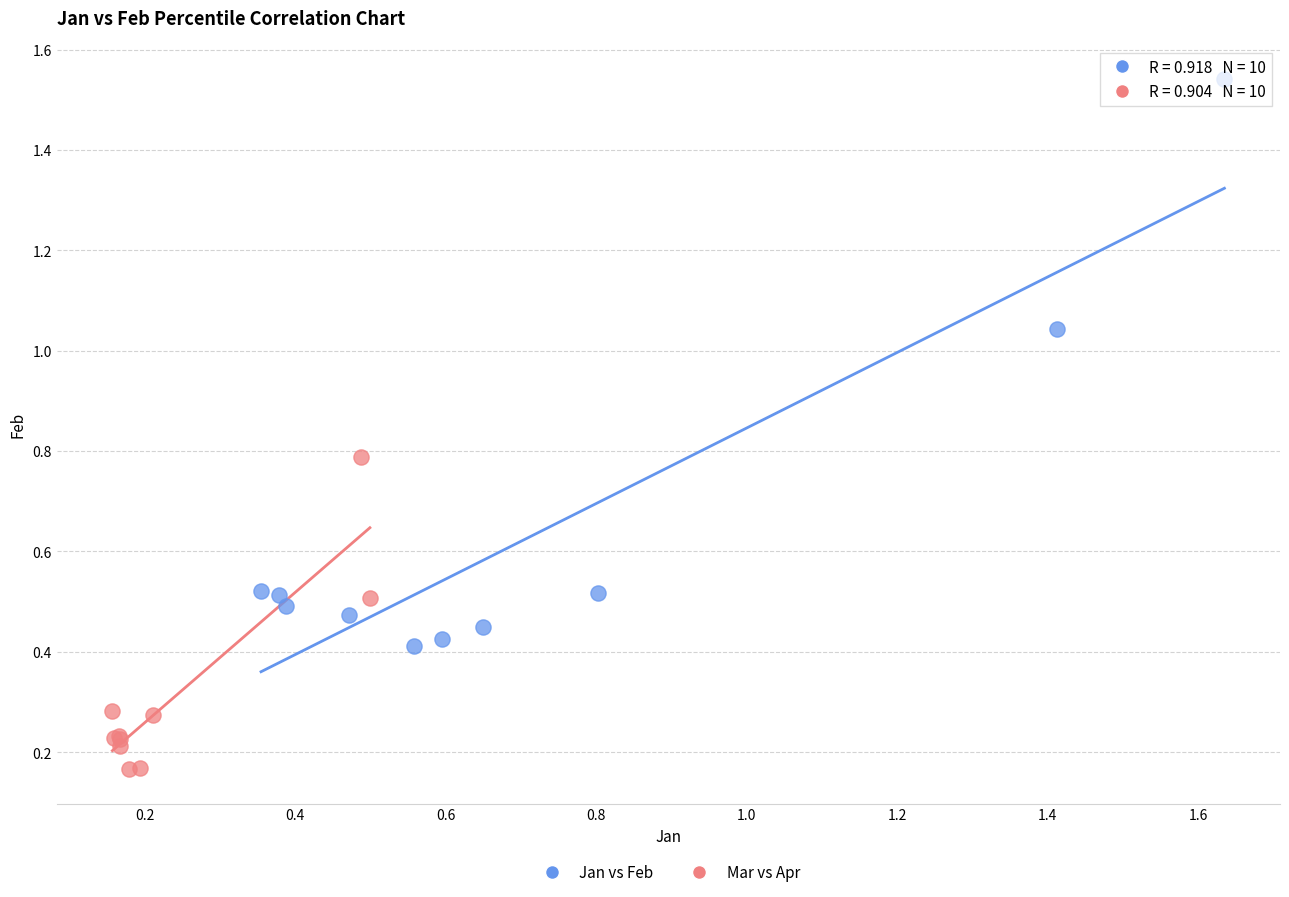

What are all the series names shown in the legend?

Jan vs Feb, Mar vs Apr